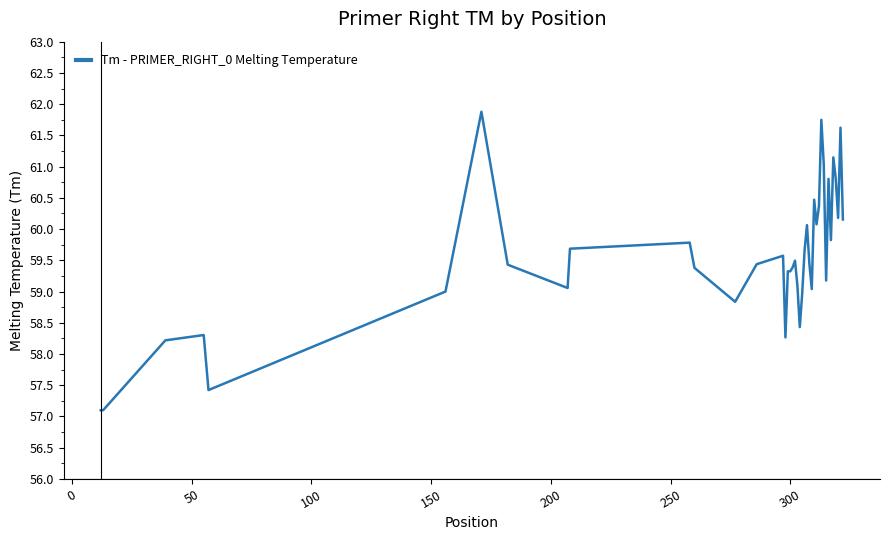

What is the difference between the maximum and minimum values?

4.8